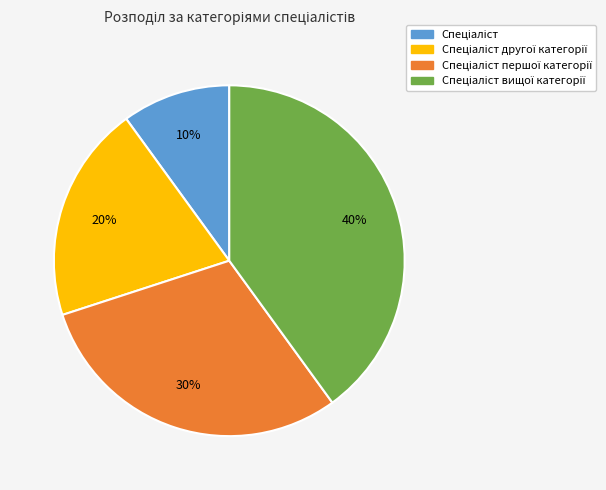

Is there a majority slice in this chart?

No